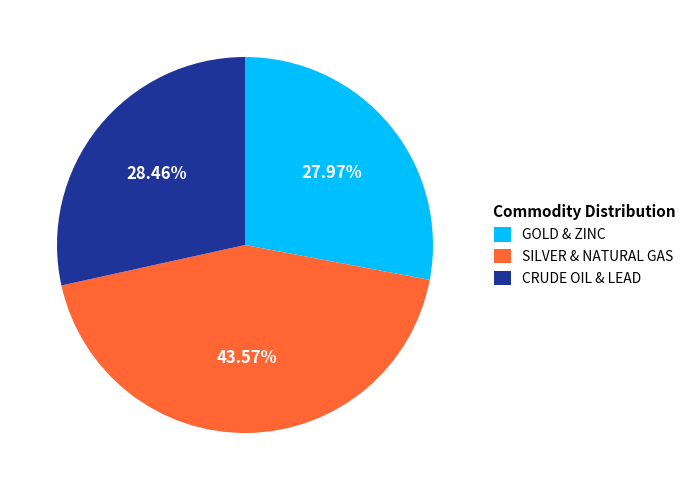

Do SILVER & NATURAL GAS and GOLD & ZINC together represent more than half of the pie?

Yes